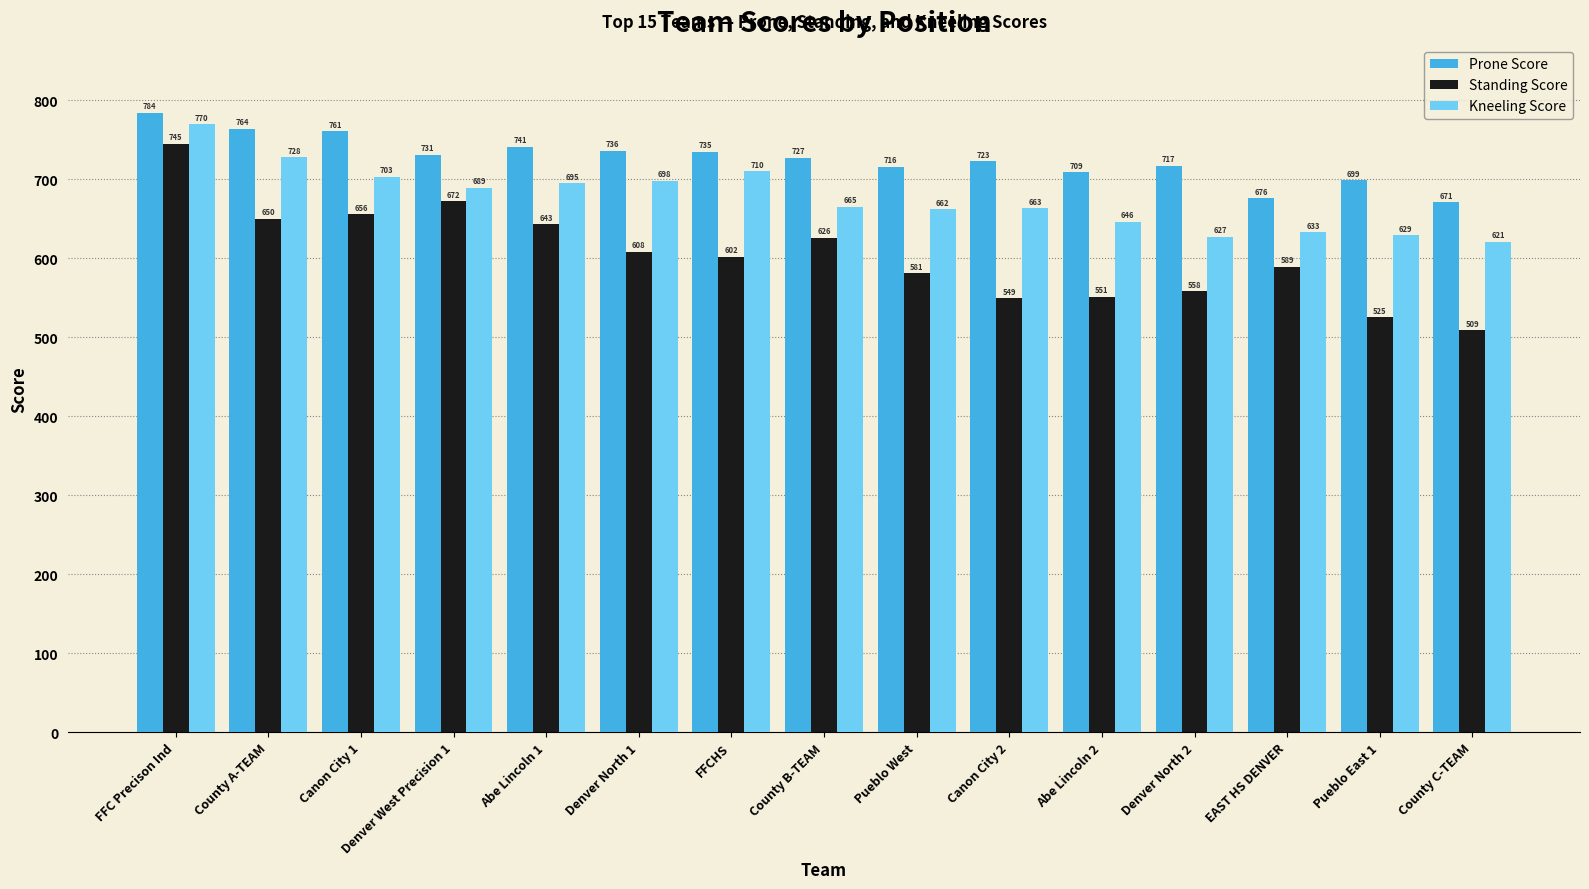

Reading left to right, transcribe all the data shown in this chart.

Prone Score: FFC Precison Ind=784	County A-TEAM=764	Canon City 1=761	Denver West Precision 1=731	Abe Lincoln 1=741	Denver North 1=736	FFCHS=735	County B-TEAM=727	Pueblo West=716	Canon City 2=723	Abe Lincoln 2=709	Denver North 2=717	EAST HS DENVER=676	Pueblo East 1=699	County C-TEAM=671
Standing Score: FFC Precison Ind=745	County A-TEAM=650	Canon City 1=656	Denver West Precision 1=672	Abe Lincoln 1=643	Denver North 1=608	FFCHS=602	County B-TEAM=626	Pueblo West=581	Canon City 2=549	Abe Lincoln 2=551	Denver North 2=558	EAST HS DENVER=589	Pueblo East 1=525	County C-TEAM=509
Kneeling Score: FFC Precison Ind=770	County A-TEAM=728	Canon City 1=703	Denver West Precision 1=689	Abe Lincoln 1=695	Denver North 1=698	FFCHS=710	County B-TEAM=665	Pueblo West=662	Canon City 2=663	Abe Lincoln 2=646	Denver North 2=627	EAST HS DENVER=633	Pueblo East 1=629	County C-TEAM=621